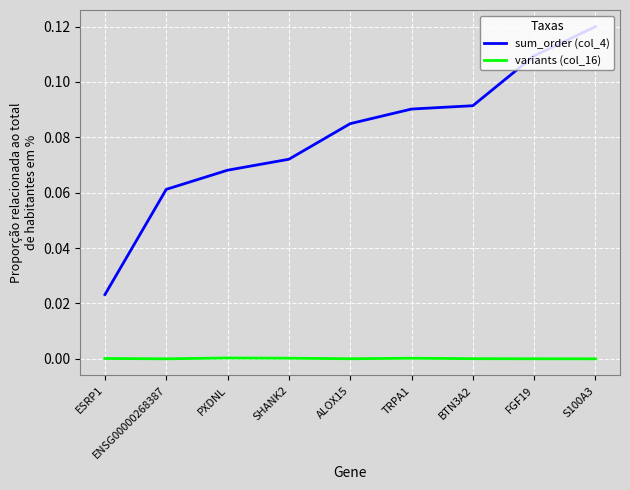

True or false: sum_order (col_4) and variants (col_16) intersect in this chart.

False